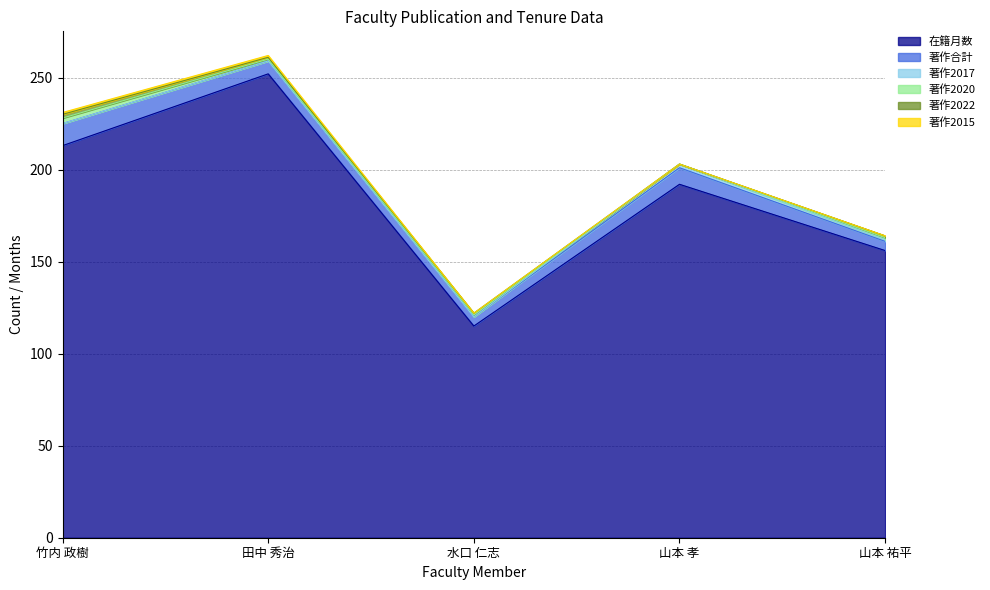

List the series in order of their peak value, lowest first.

著作2015, 著作2017, 著作2022, 著作2020, 著作合計, 在籍月数